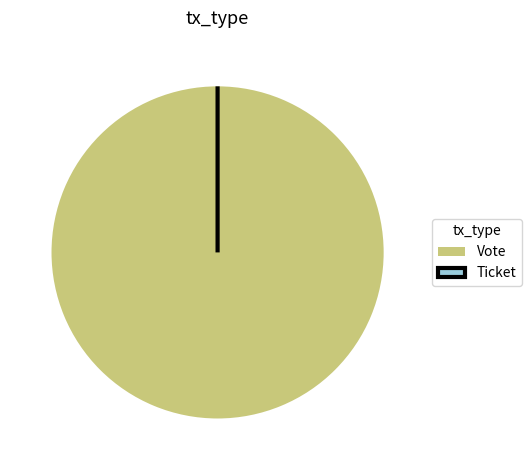

To the nearest percent, what is the difference between the Ticket and Vote slice percentages?

100%